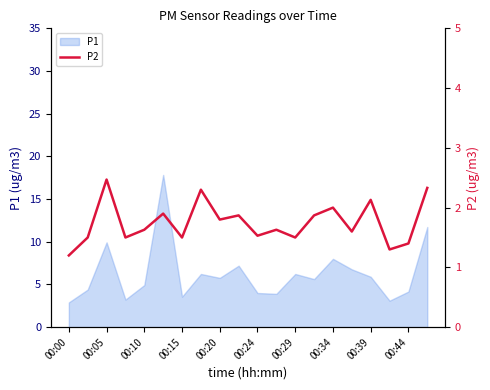

What is the lowest value of the P1 series?

2.9